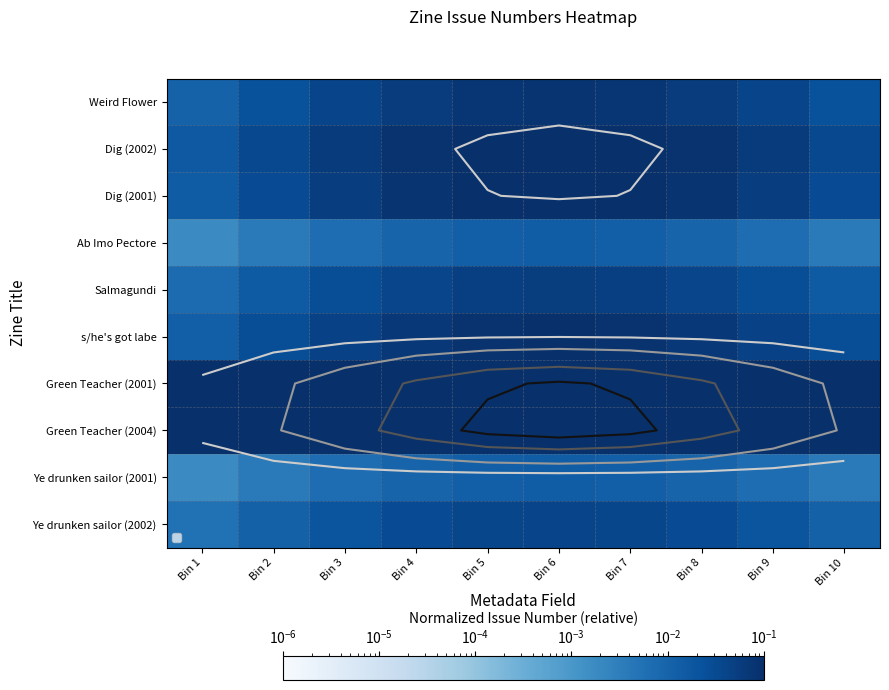

Where is Dig (2002) nearest to the value 0?

Bin 1